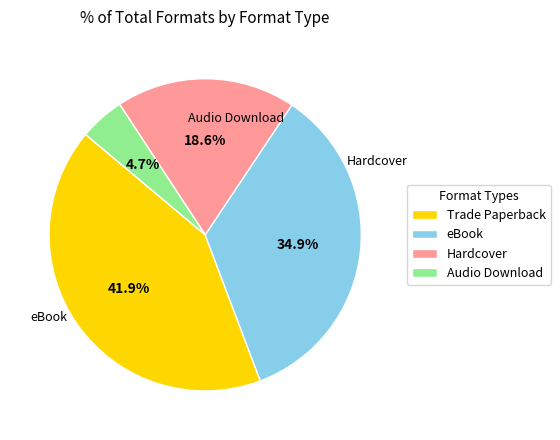

To the nearest percent, what is the combined percentage of Trade Paperback and eBook?

77%